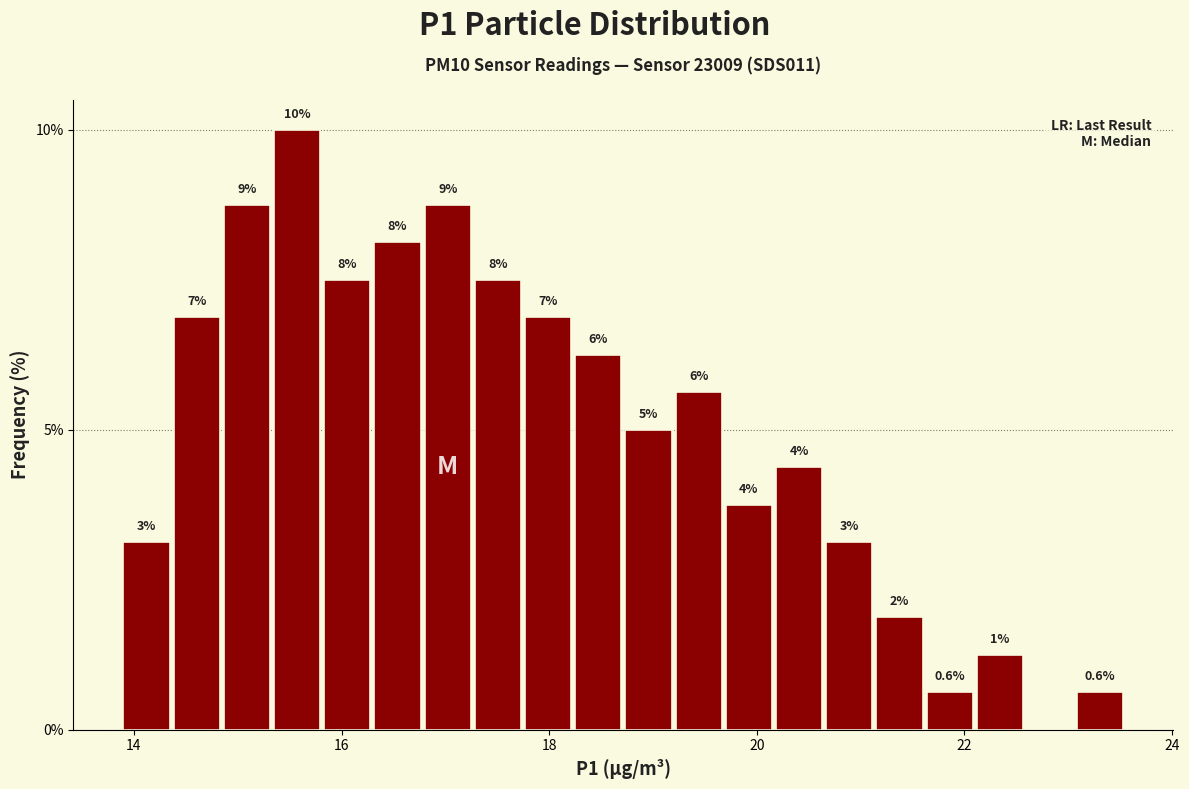

Around what value on the x-axis is the tallest bar? Give the approximate position of its centre, as read against the axis.

15.6